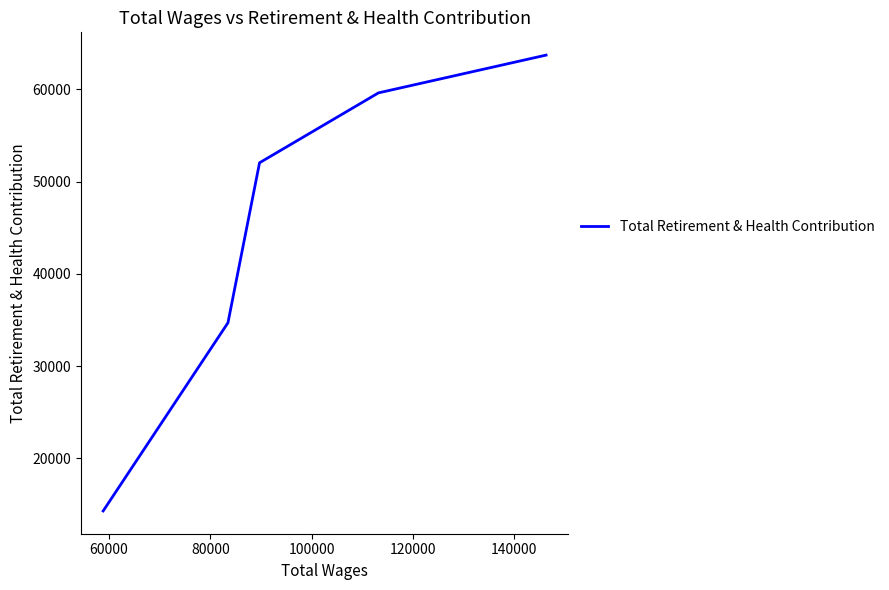

Count the number of values greater than 52051.

2